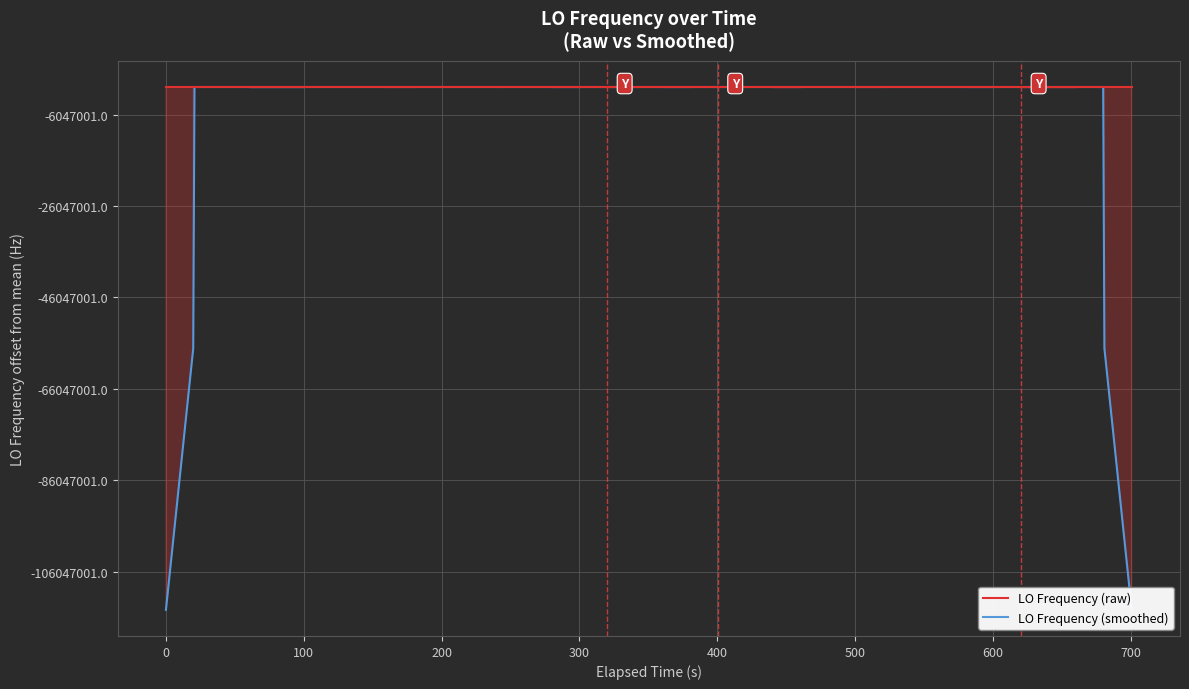

Is this an area chart (filled region under the line)?

No